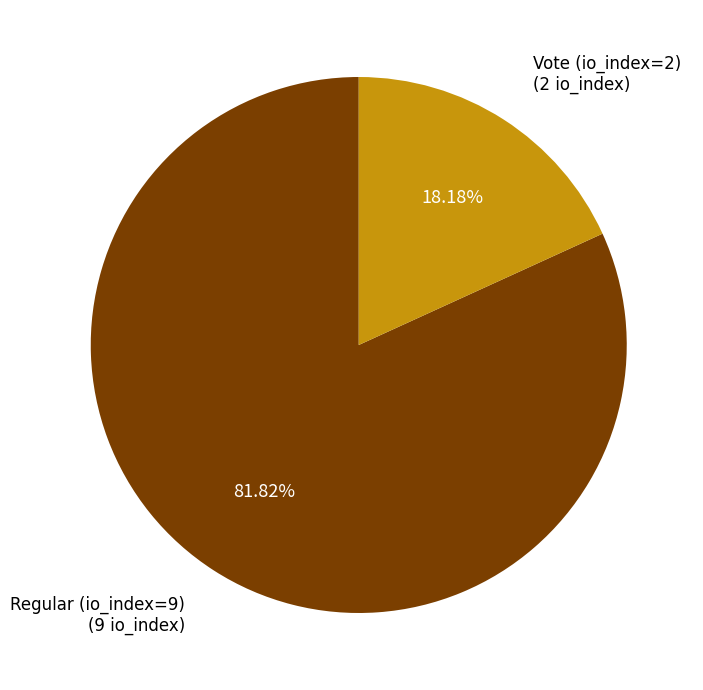

To the nearest percent, what percentage of the pie is Vote (io_index=2)?

18%